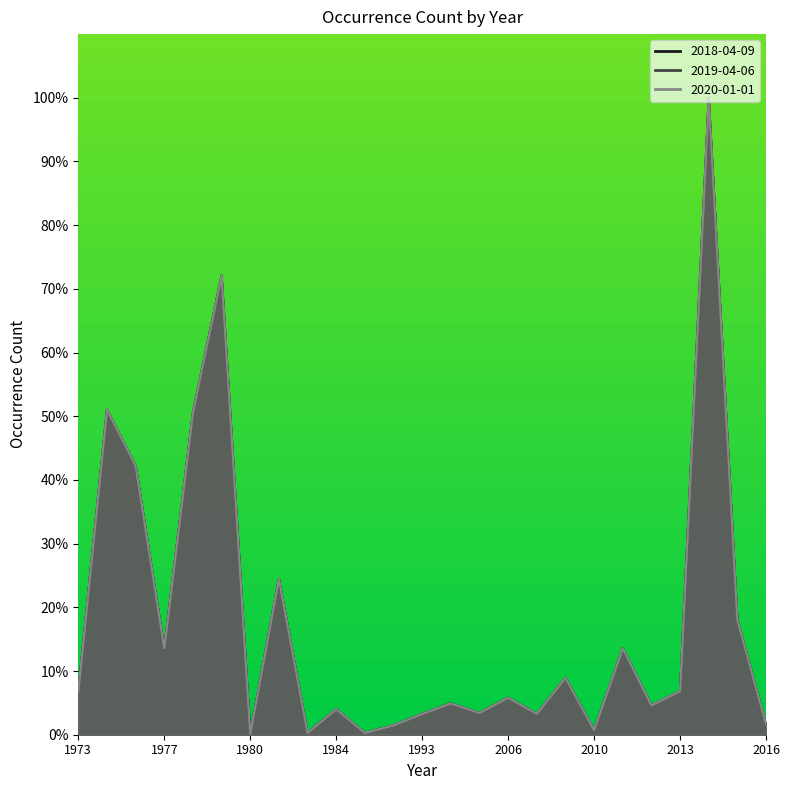

The value of 2018-04-09 at 2007 is 3.3. True or false?

True